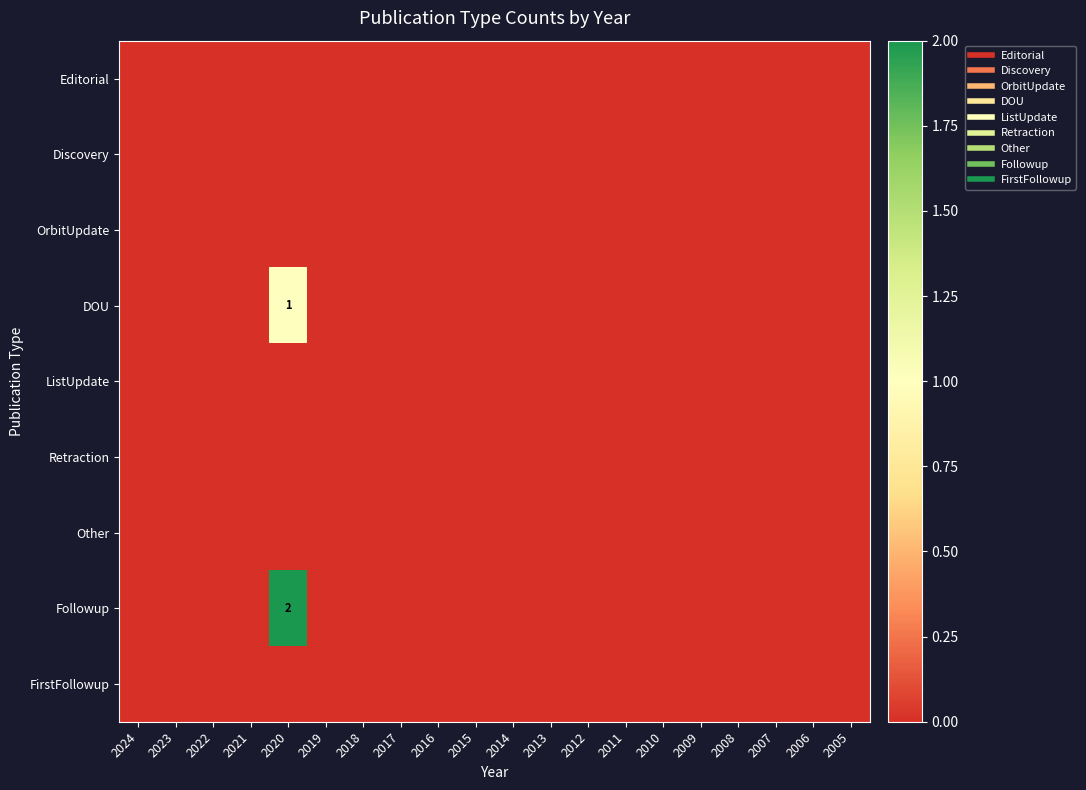

Which has a higher value, 2020 or 2007?

2020